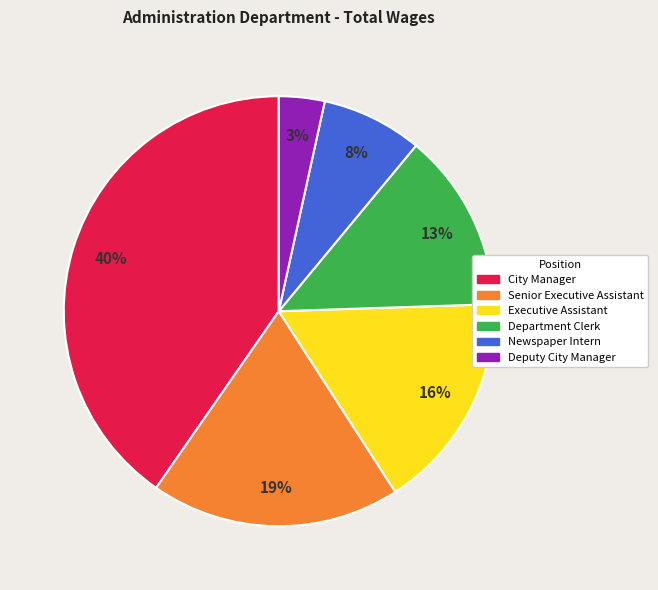

Does Senior Executive Assistant represent more than half of the total?

No